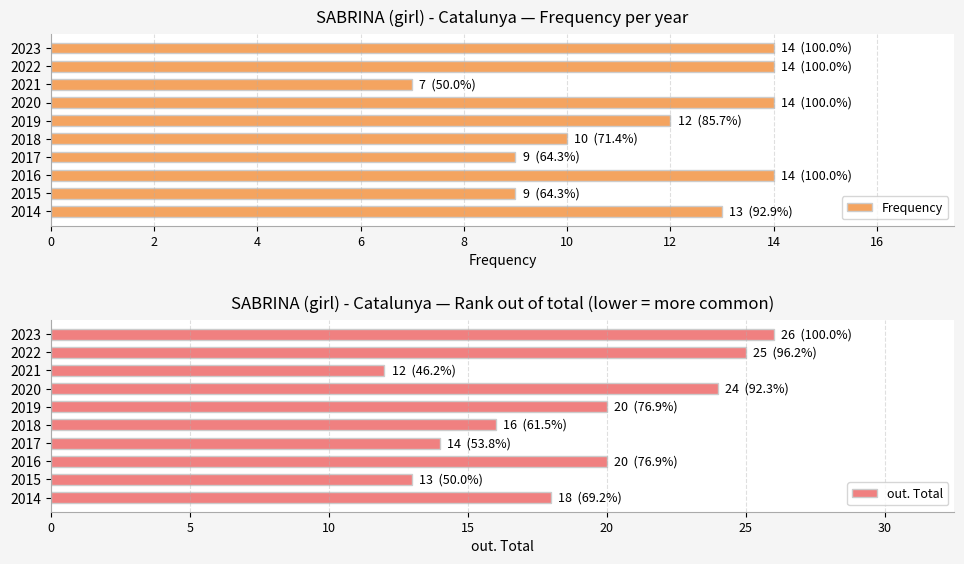

Reading right to left, transcribe all the data shown in this chart.

Frequency: 13	9	14	9	10	12	14	7	14	14
out. Total: 18	13	20	14	16	20	24	12	25	26